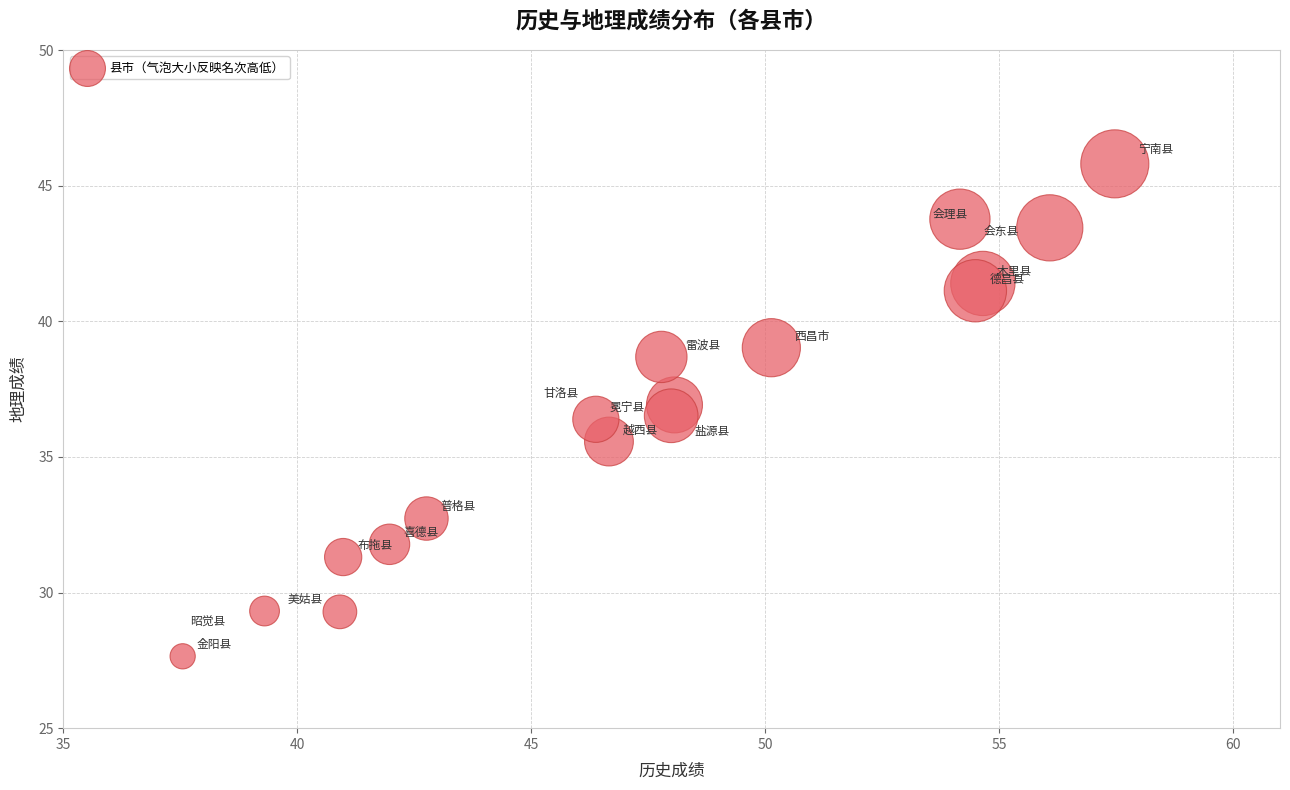

What is the range of Y values (max minus min)?

18.2